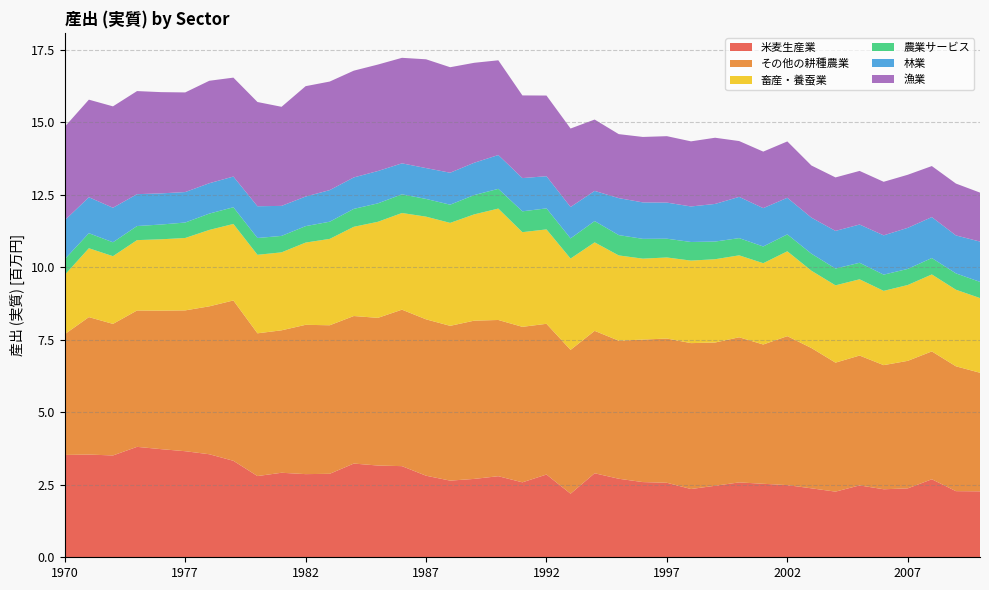

Reading left to right, list all the values displayed in this chart.

米麦生産業: 3529155.7	3542322.7	3511091.6	3808006.0	3728489.2	3657715.7	3553096.5	3327062.1	2800945.4	2914602.8	2867286.5	2878646.9	3231778.4	3163906.5	3142679.7	2812638.7	2643336.3	2702728.9	2796071.3	2584441.3	2853403.0	2192171.8	2897249.4	2708131.5	2593063.4	2569270.8	2353405.3	2466034.7	2581945.3	2534597.4	2488726.0	2377961.5	2263711.1	2478497.1	2345348.4	2375756.9	2690160.2	2280345.3	2273816.4
その他の耕種農業: 4164913.7	4739133.9	4536995.1	4702253.4	4776811.2	4856279.0	5100364.6	5529137.1	4922166.3	4912125.4	5148961.6	5122191.1	5087395.7	5092317.6	5395593.0	5392461.3	5337870.6	5457106.7	5386897.8	5362133.1	5197778.0	4960047.0	4910637.0	4761018.7	4913919.8	4973897.9	5031399.0	4939430.6	5004342.5	4802797.8	5136304.7	4838262.9	4448298.1	4477823.0	4280485.5	4397825.1	4409184.1	4305078.0	4089104.5
畜産・養蚕業: 2045425.3	2375138.1	2335024.1	2426410.3	2460076.2	2496439.5	2634867.9	2638011.6	2707458.0	2688476.6	2836248.9	2978624.8	3077139.7	3312831.6	3333920.9	3541269.2	3550031.3	3665000.0	3841743.0	3264544.1	3255756.5	3149172.5	3051823.7	2940065.0	2790958.0	2795152.4	2845887.9	2872241.1	2825883.3	2803602.3	2926394.1	2665861.2	2665348.0	2629728.7	2561163.7	2615200.0	2654028.7	2641555.0	2576041.2
農業サービス: 541972.1	518633.8	479267.8	485875.1	509534.1	533156.7	563076.4	576012.0	579543.6	566947.5	566655.0	592473.3	617738.7	635569.2	643849.1	610610.1	627329.1	666485.2	679972.7	719050.5	724483.1	695353.6	733624.4	701094.5	682863.4	647190.2	642039.5	609720.2	593529.1	576659.9	583185.8	587575.4	579222.3	569585.5	559287.2	555685.5	565602.6	562818.8	557731.0
林業: 1340473.3	1240872.7	1190681.3	1099278.9	1073804.5	1050940.0	1047430.1	1058955.7	1095295.2	1035323.3	1021140.0	1089741.8	1084793.7	1115013.0	1068513.6	1064161.7	1102516.7	1114241.7	1166548.7	1146042.3	1109296.9	1082447.9	1041010.1	1275176.2	1257124.1	1245247.9	1225167.6	1297210.3	1422497.1	1322440.7	1262375.5	1243229.7	1297965.9	1319050.9	1355121.8	1415937.5	1412049.4	1309225.4	1390169.0
漁業: 3225812.5	3364264.3	3496505.9	3554623.2	3491206.3	3435582.5	3532937.9	3411208.7	3594183.8	3416525.5	3805352.0	3743277.7	3681575.2	3671195.6	3638705.5	3751288.2	3637905.4	3446143.1	3266626.2	2850395.3	2781811.0	2706048.2	2460432.5	2206372.2	2256816.5	2290616.3	2244759.4	2282817.7	1924860.2	1948960.5	1943177.1	1797474.1	1844375.2	1848597.2	1846883.6	1830429.4	1759705.4	1788353.3	1688294.5